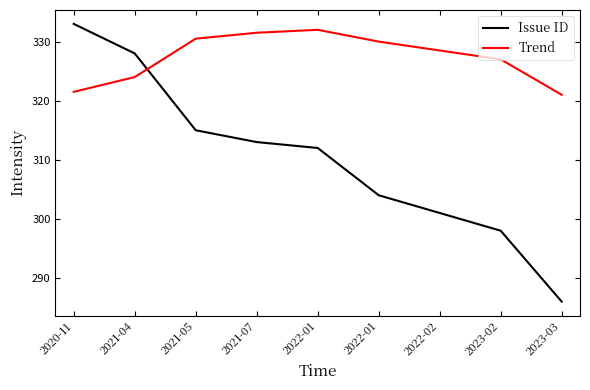

What is the total value across all series at 2021-07?

644.5